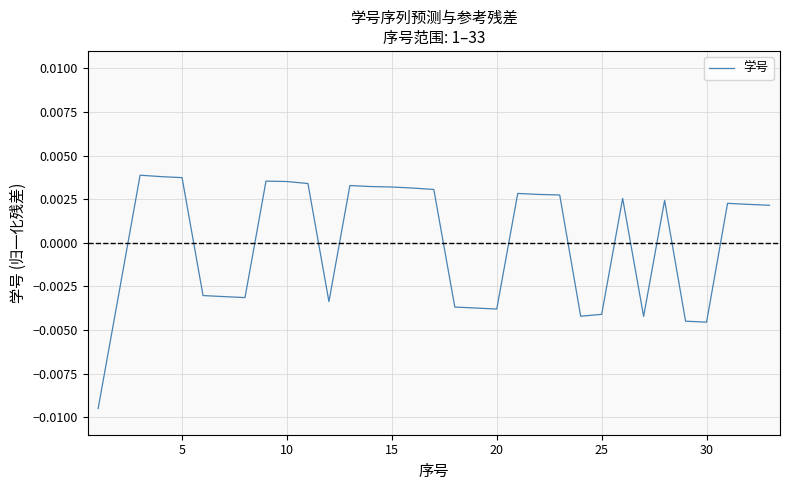

Does the chart have visible grid lines?

Yes